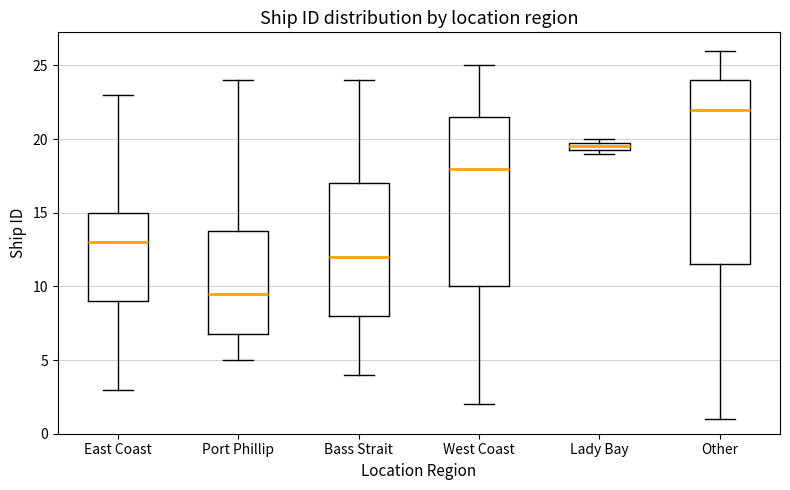

Where does the lower whisker of the box for East Coast end on the y-axis? The values are not printed on the chart, so give them approximately, as read against the axis.

3.0